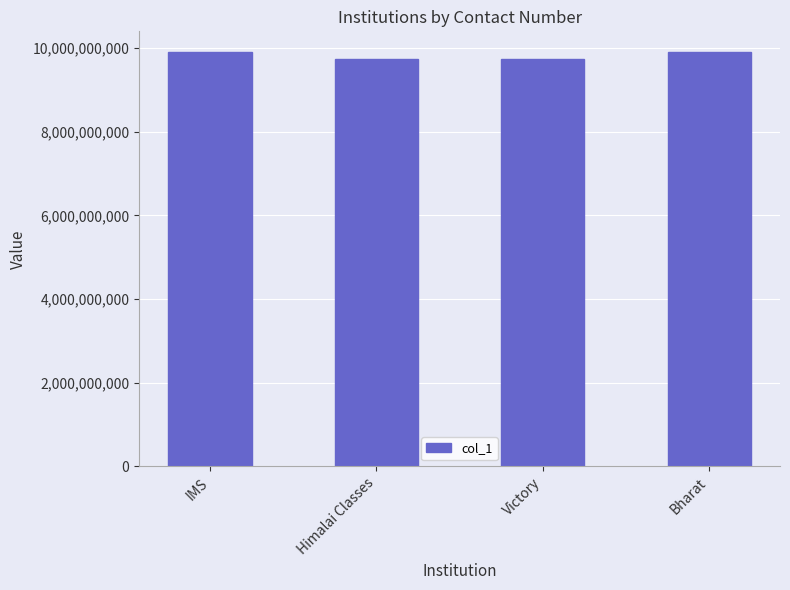

What is the average value?

9822265336